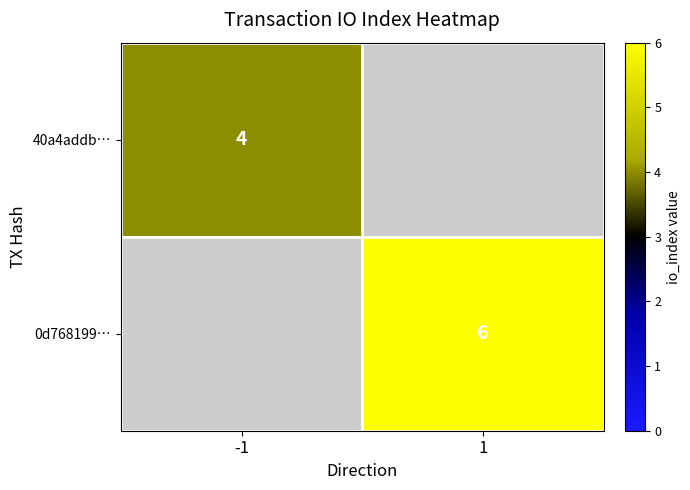

Count the number of categories in the chart.

2